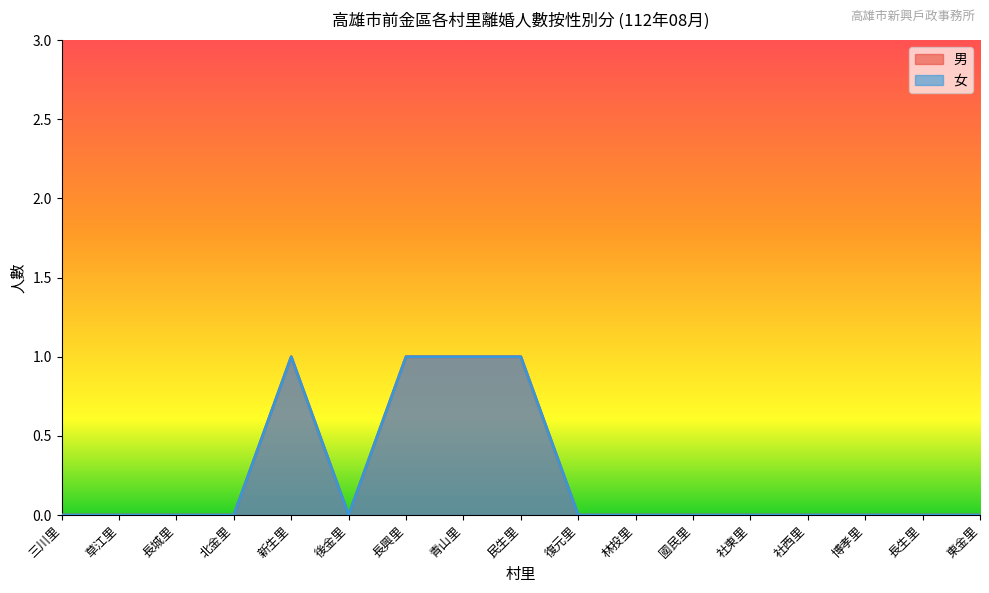

At which label does 男 reach its peak?

新生里